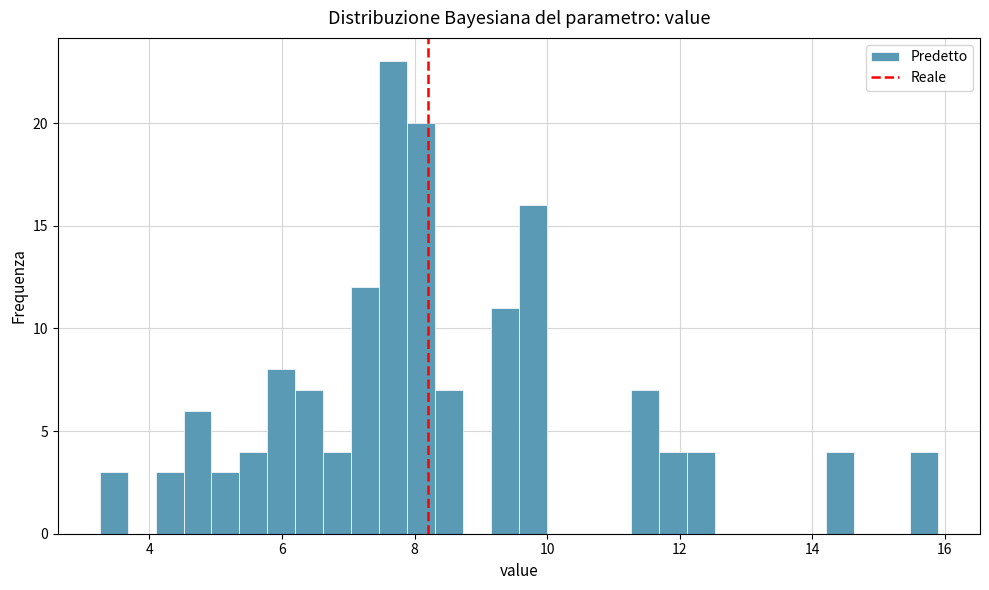

Read against the x-axis, roughly where is the centre of the tallest bar?

7.6